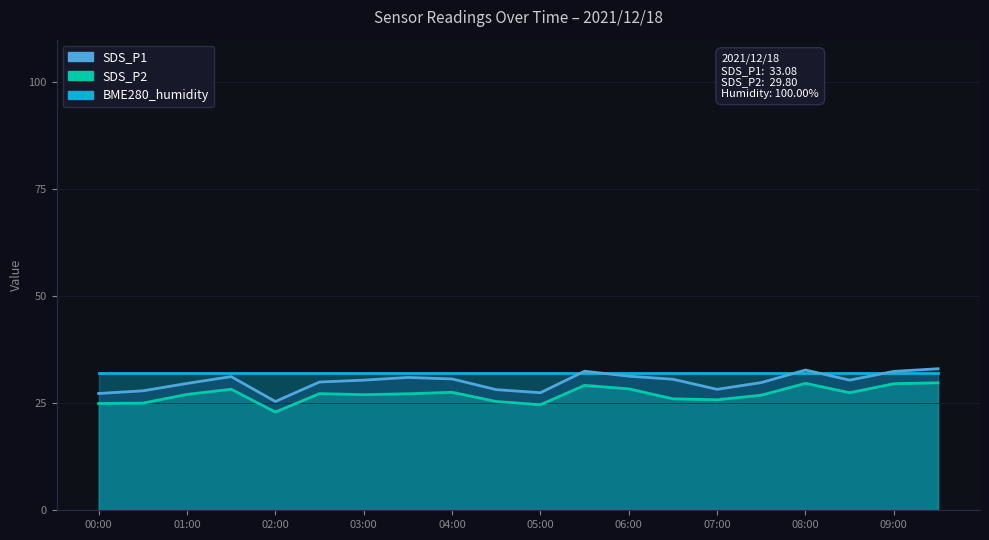

In SDS_P2, how many points are higher than both neighbors (excluding endpoints)?

5